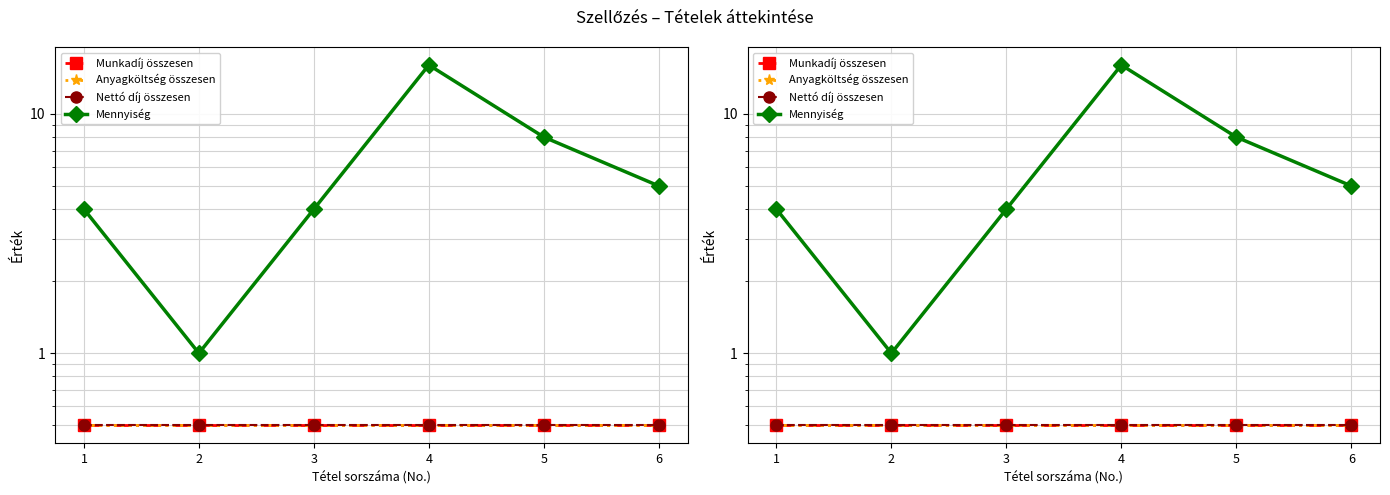

Reading left to right, transcribe all the data shown in this chart.

Munkadíj összesen: 0.5	0.5	0.5	0.5	0.5	0.5
Anyagköltség összesen: 0.5	0.5	0.5	0.5	0.5	0.5
Nettó díj összesen: 0.5	0.5	0.5	0.5	0.5	0.5
Mennyiség: 4.0	1.0	4.0	16.0	8.0	5.0